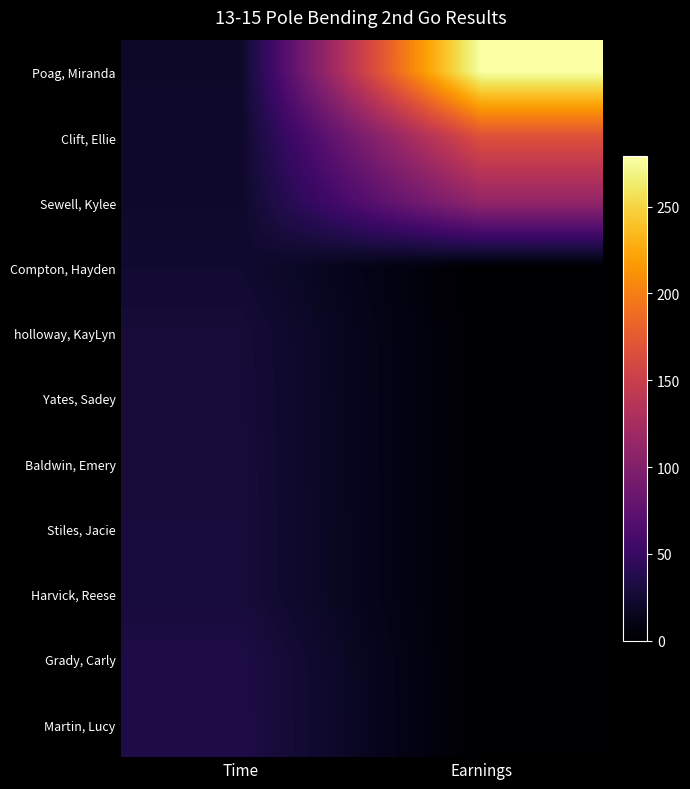

What is the spread (max minus min) of values at Earnings?

279.1